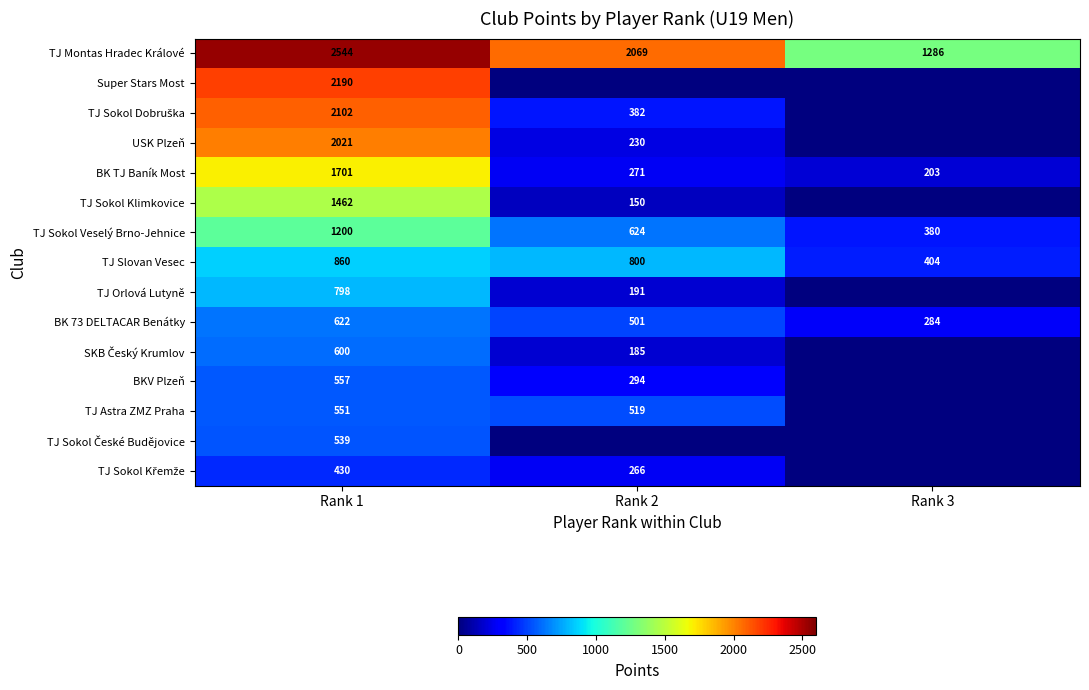

What is the difference between the highest and lowest values at Rank 1?

2114